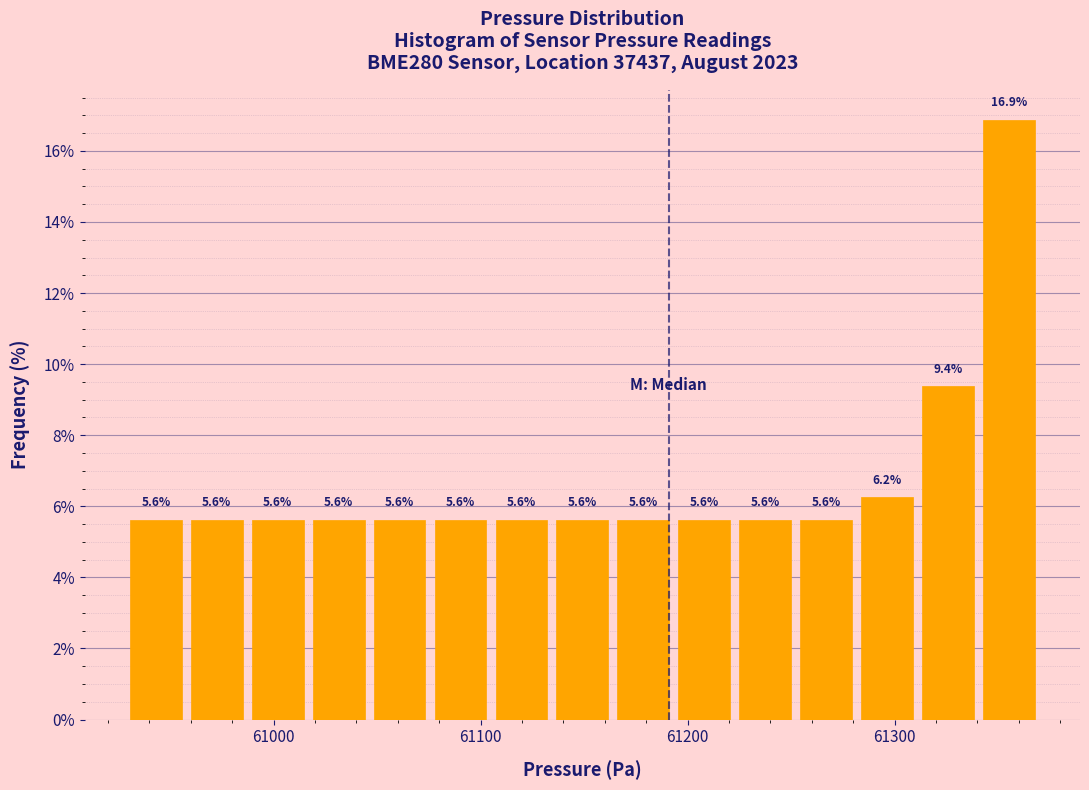

Around what value on the x-axis is the tallest bar? Give the approximate position of its centre, as read against the axis.

61360